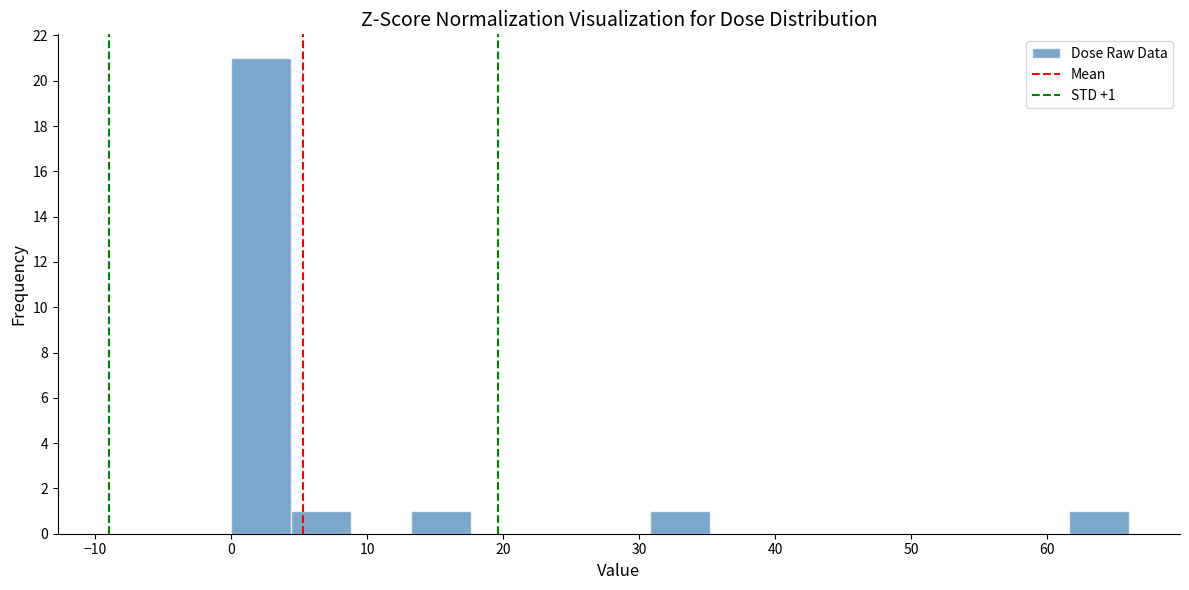

Which range on the x-axis has the tallest bar?

0 to 4